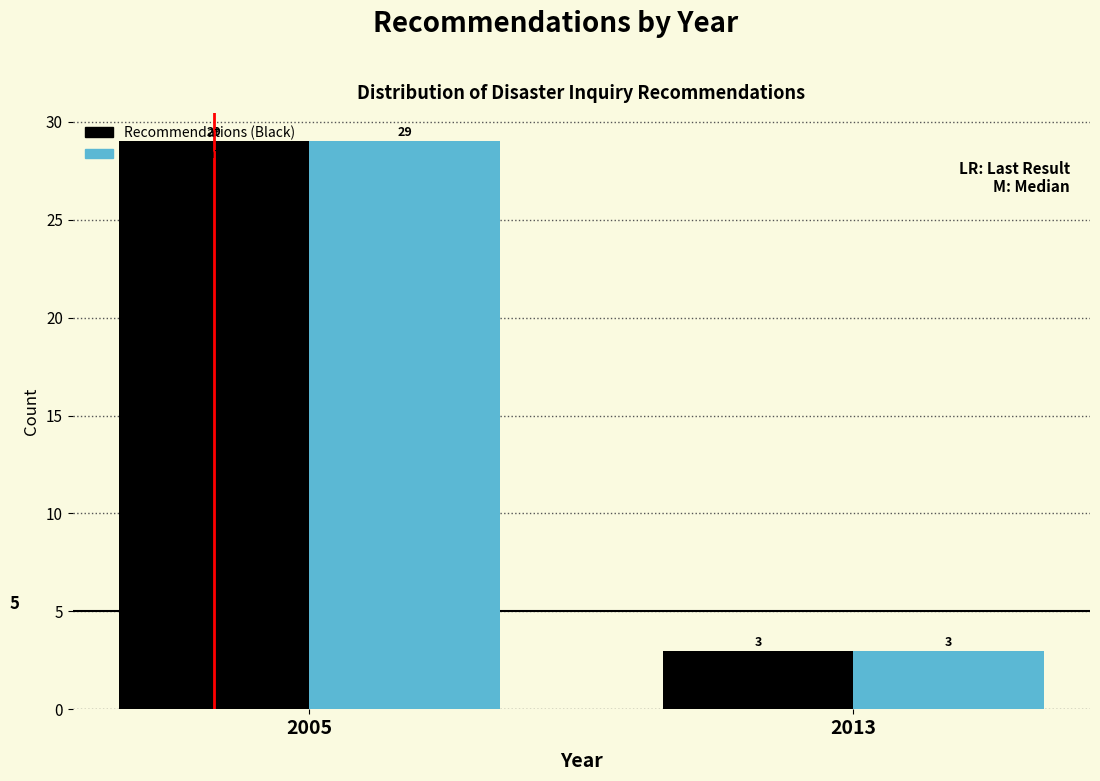

Reading left to right, transcribe all the data shown in this chart.

Recommendations (Black): 2005=29	2013=3
Recommendations (Blue): 2005=29	2013=3